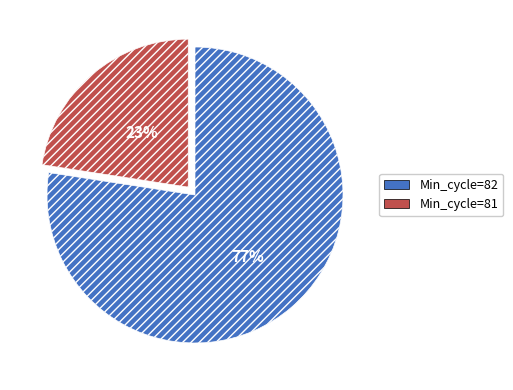

To the nearest percent, what is the average slice percentage?

50%